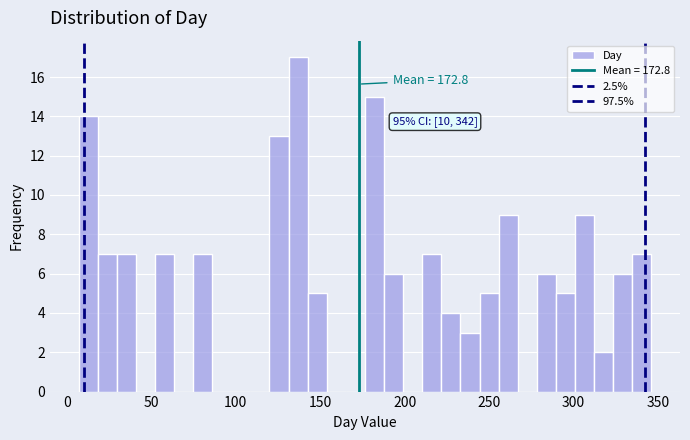

Read against the x-axis, roughly where is the centre of the tallest bar?

135